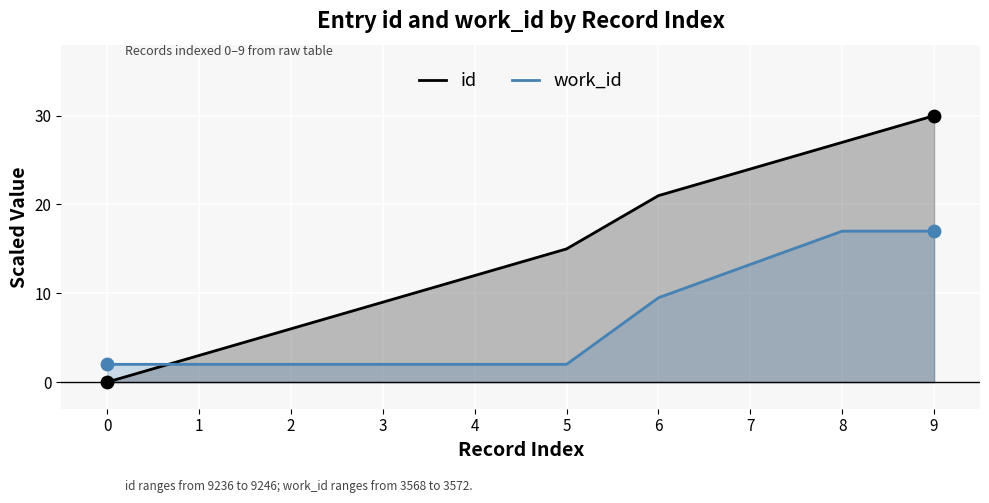

Which series contains the lowest Y value?

id